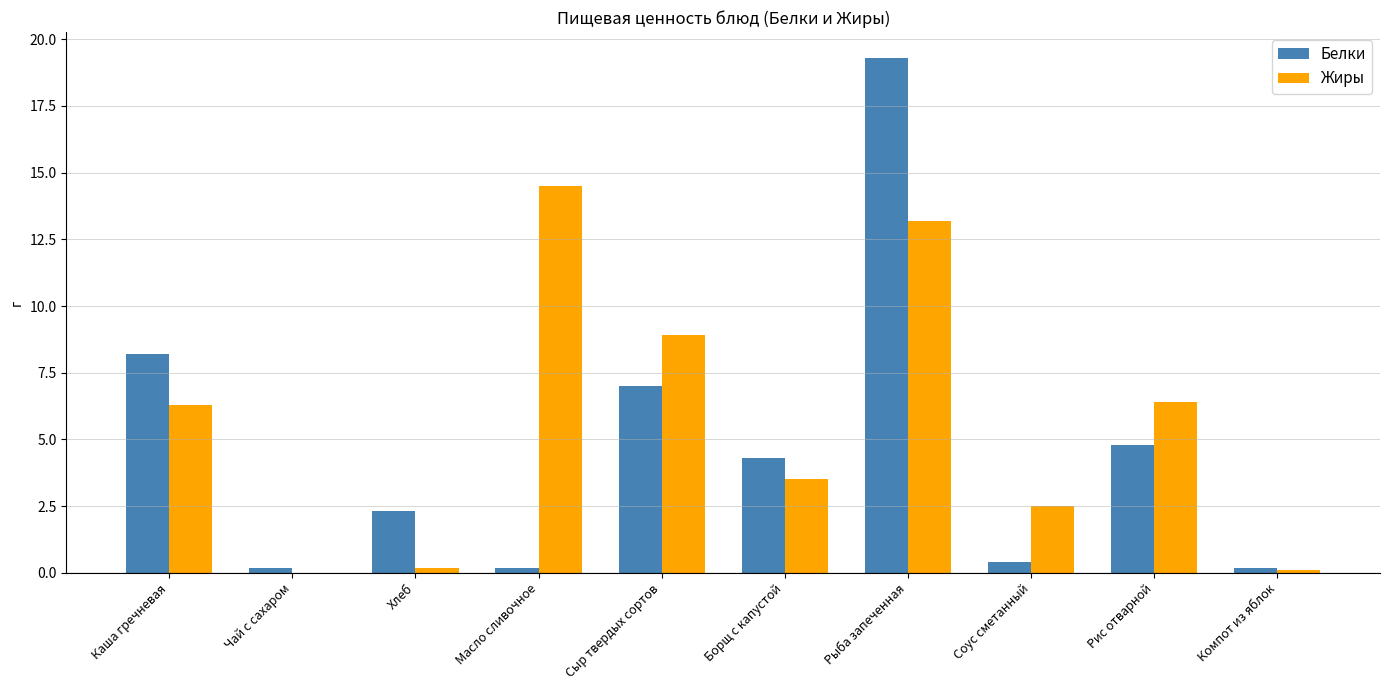

What is the sum of the Жиры values at Рыба запеченная and Рис отварной?

19.6